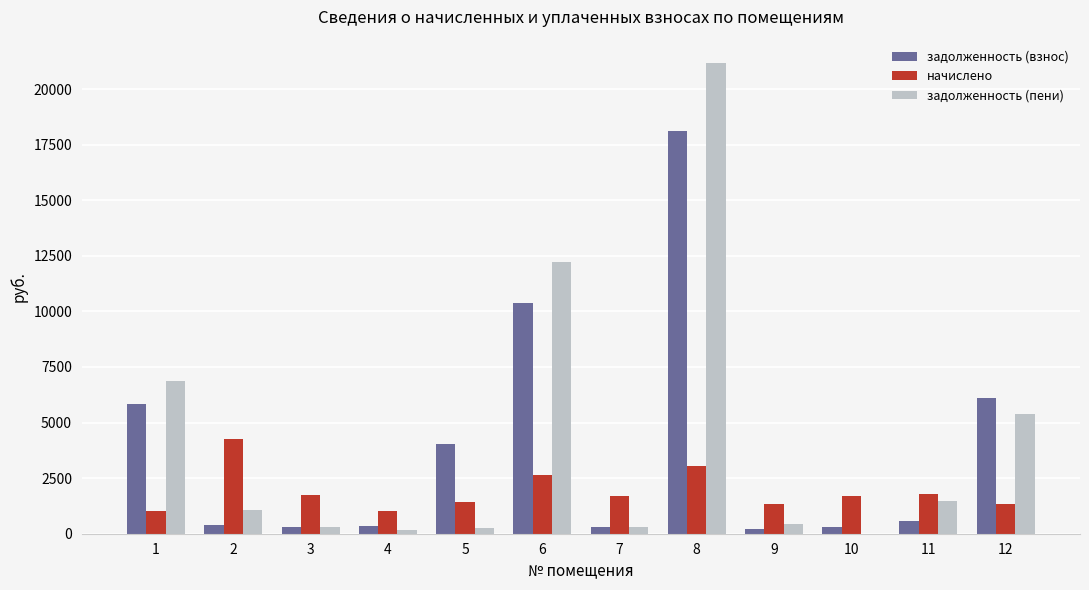

Is the value of начислено at 4 greater than the value of задолженность (пени) at 7?

Yes